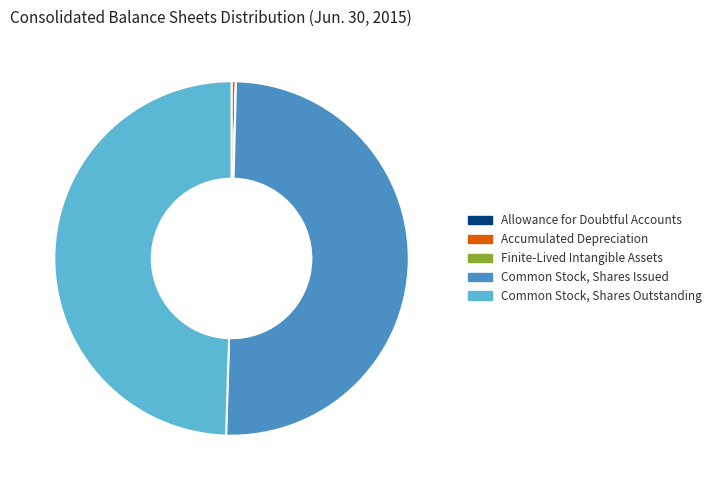

Which has a higher value, Common Stock, Shares Issued or Common Stock, Shares Outstanding?

Common Stock, Shares Issued